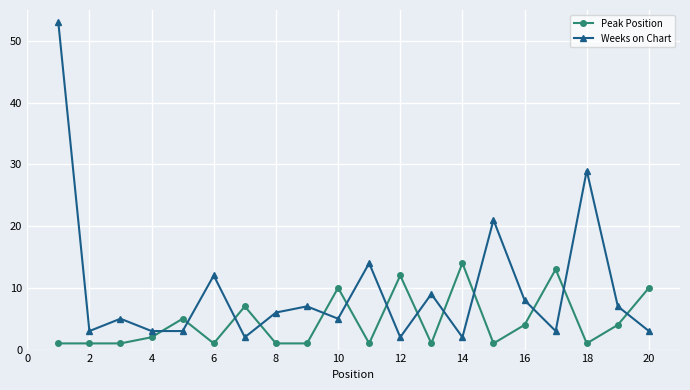

Which series has the largest total across all categories?

Weeks on Chart